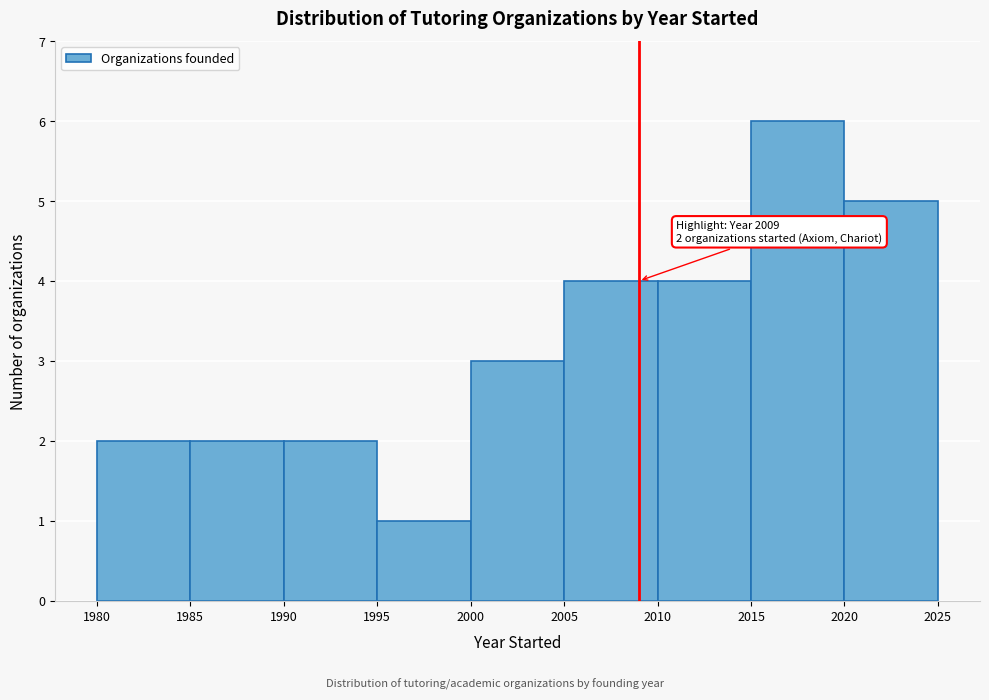

Over which range of the x-axis is the bar tallest?

2015 to 2020